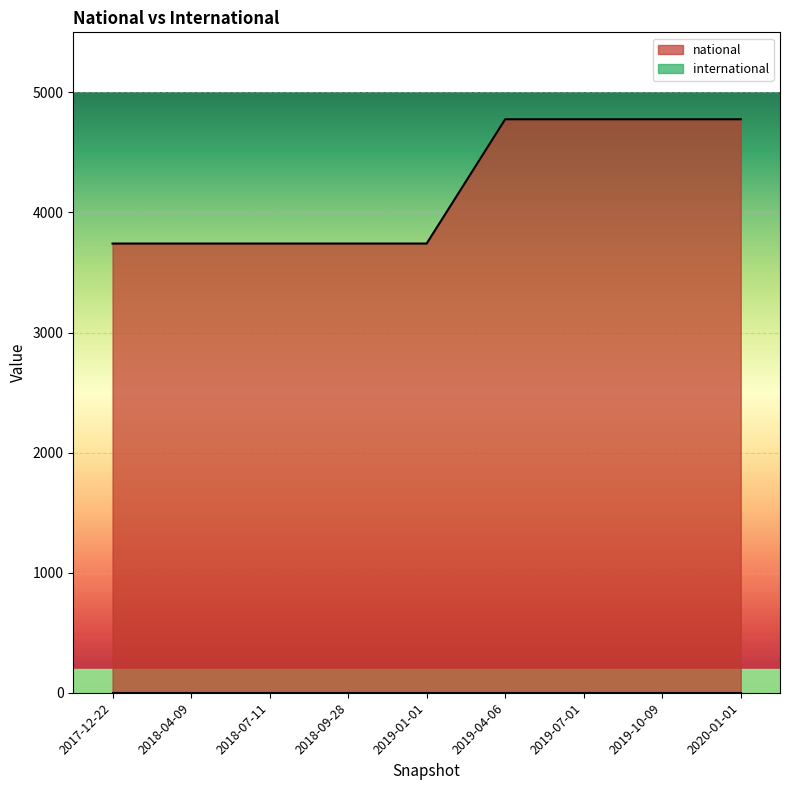

True or false: the data shows 6621 at 2017-12-22.

False